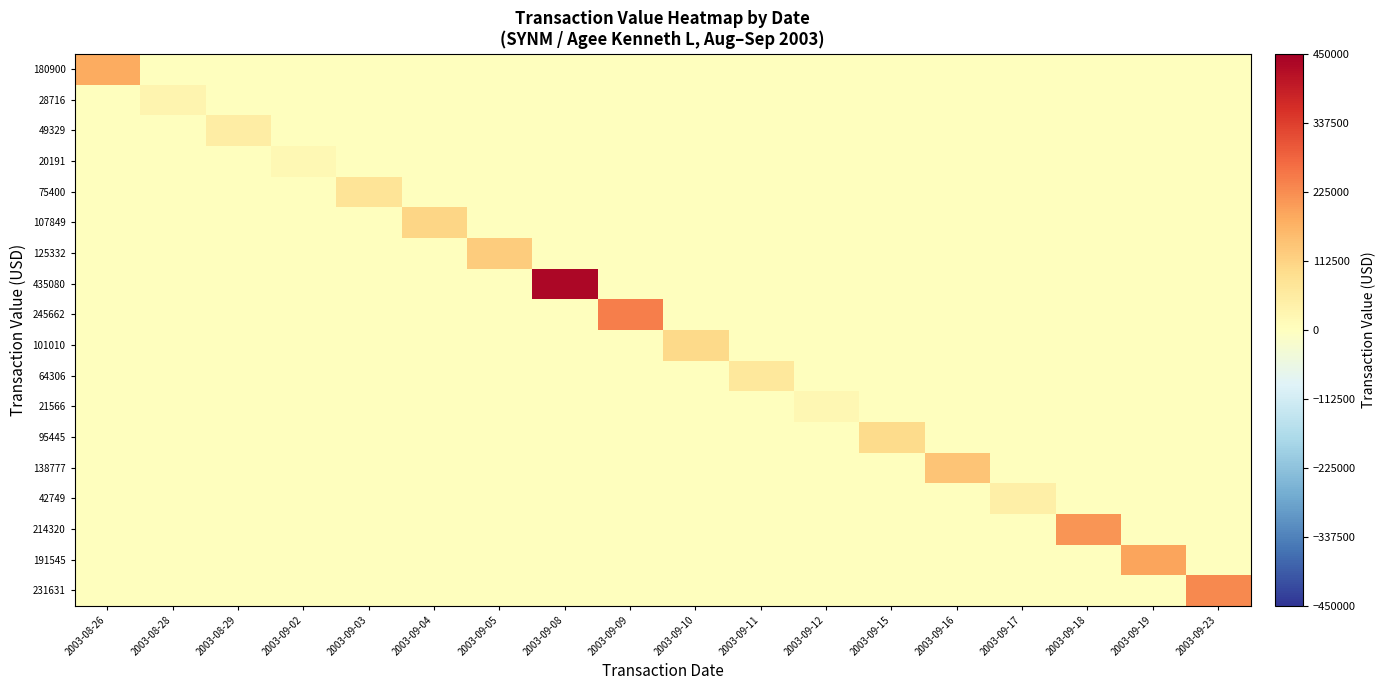

How many data points does each series have?

18